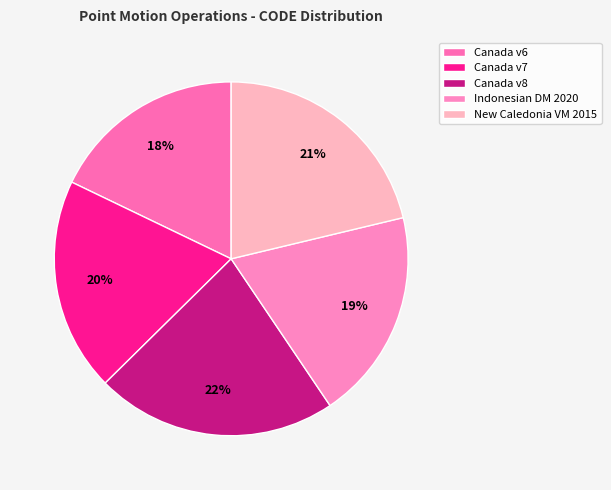

How many segments does this pie chart have?

5